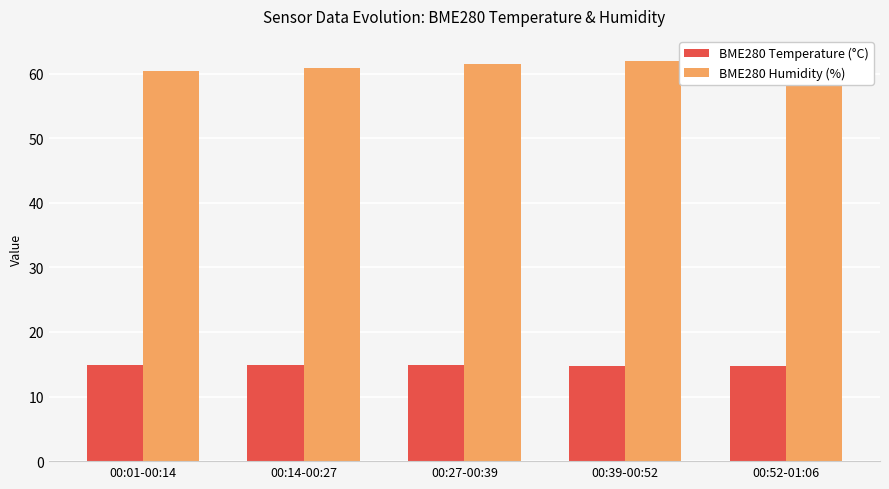

How many series are shown in this chart?

2